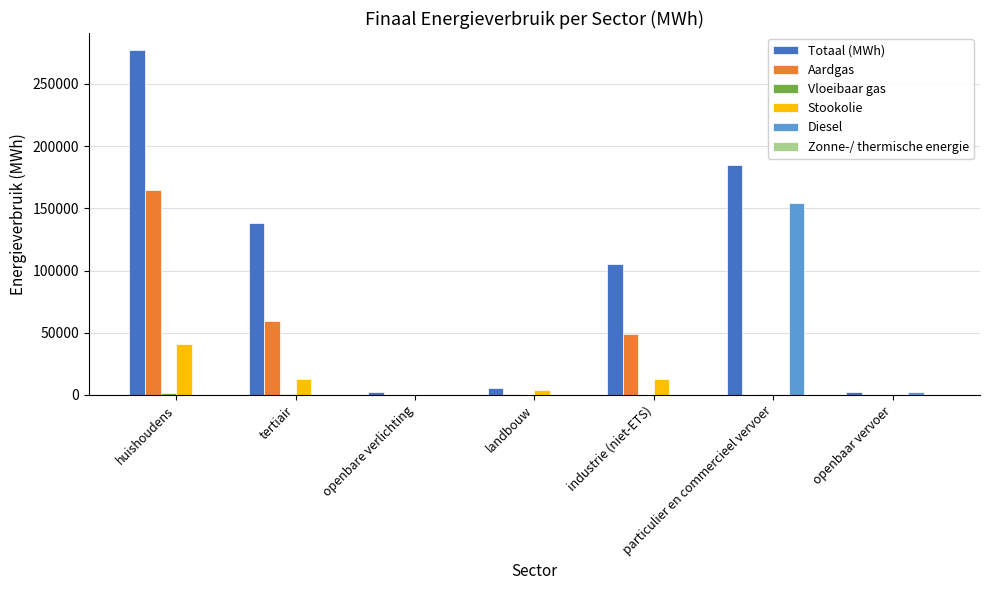

What is the sum of all Stookolie values?

70179.7